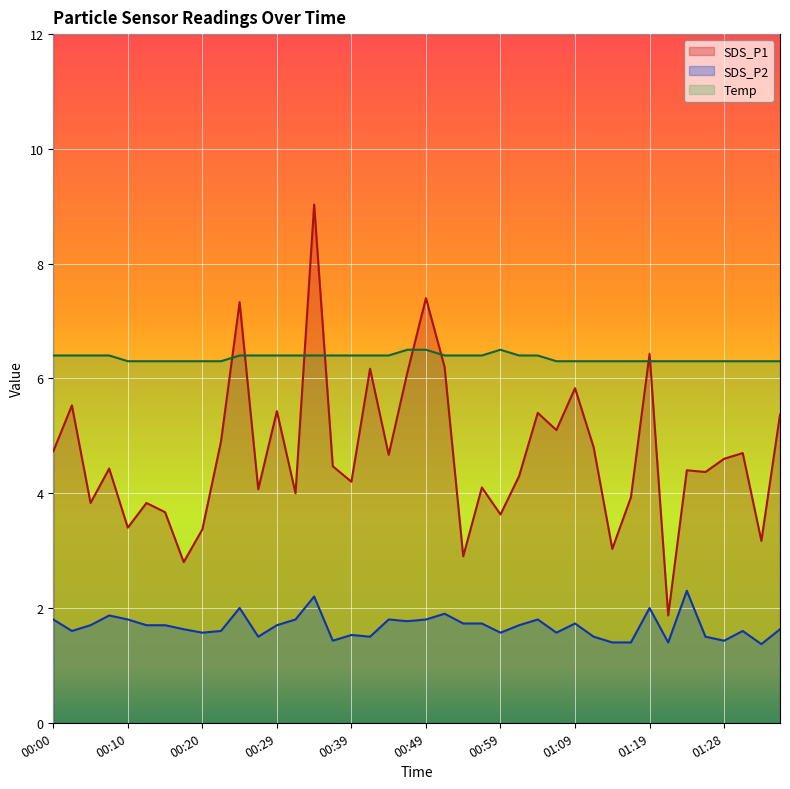

What is the label of the 17th point from the right?

00:56